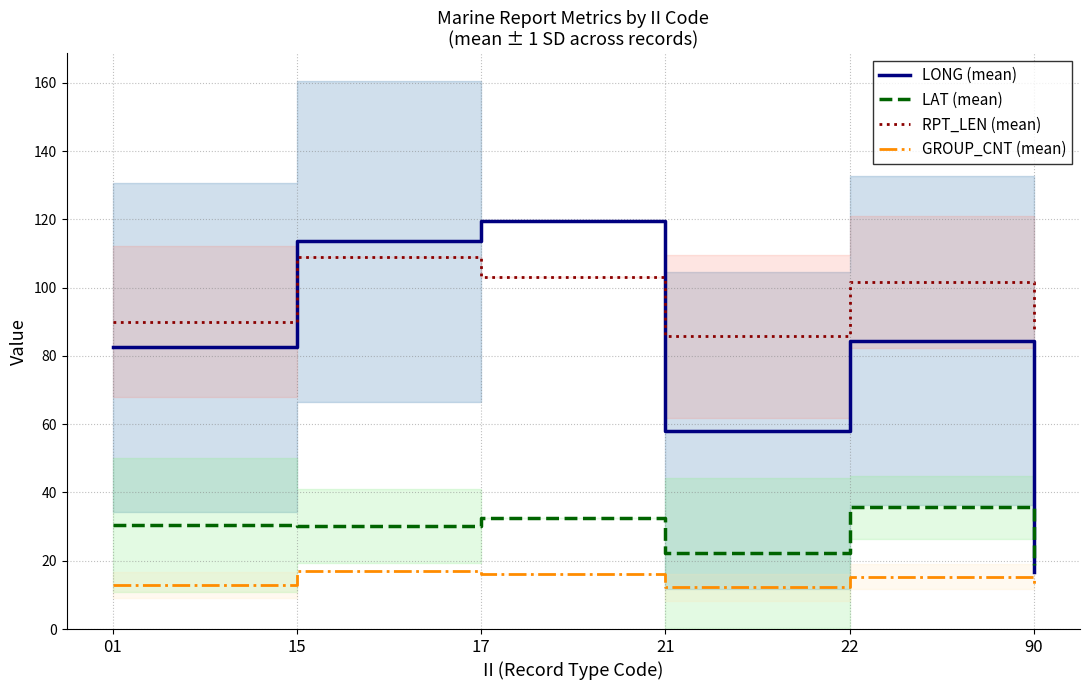

Which series has the widest spread of values?

LONG (mean)